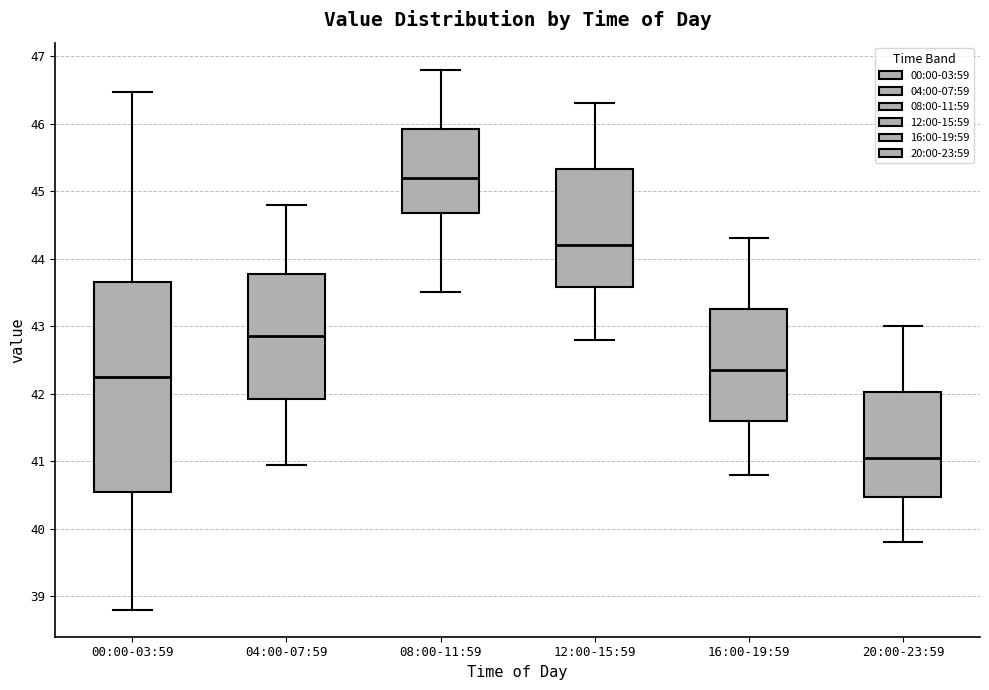

Which box's median line is the lowest?

20:00-23:59